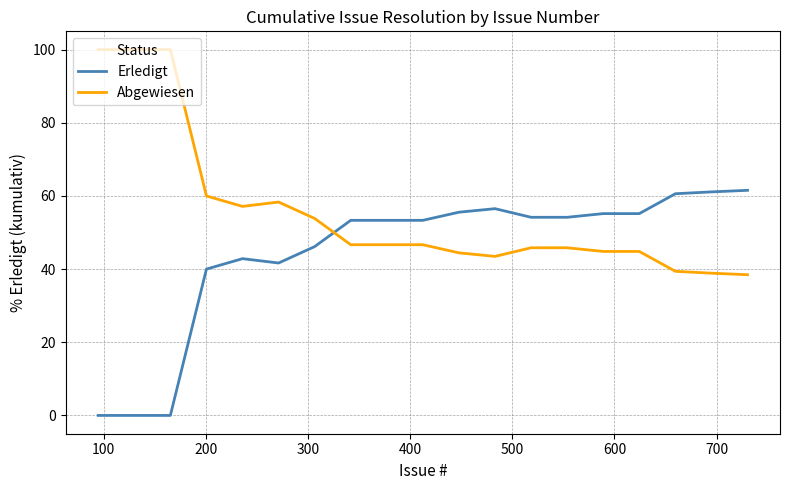

What is the difference between the maximum and minimum values in the Abgewiesen series?

61.5